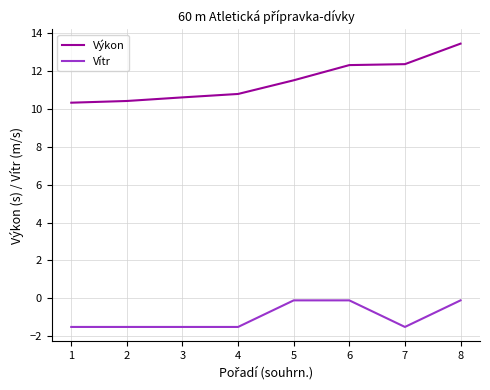

Reading left to right, transcribe all the data shown in this chart.

Výkon: 10.3	10.4	10.6	10.8	11.5	12.3	12.3	13.4
Vítr: -1.5	-1.5	-1.5	-1.5	-0.1	-0.1	-1.5	-0.1